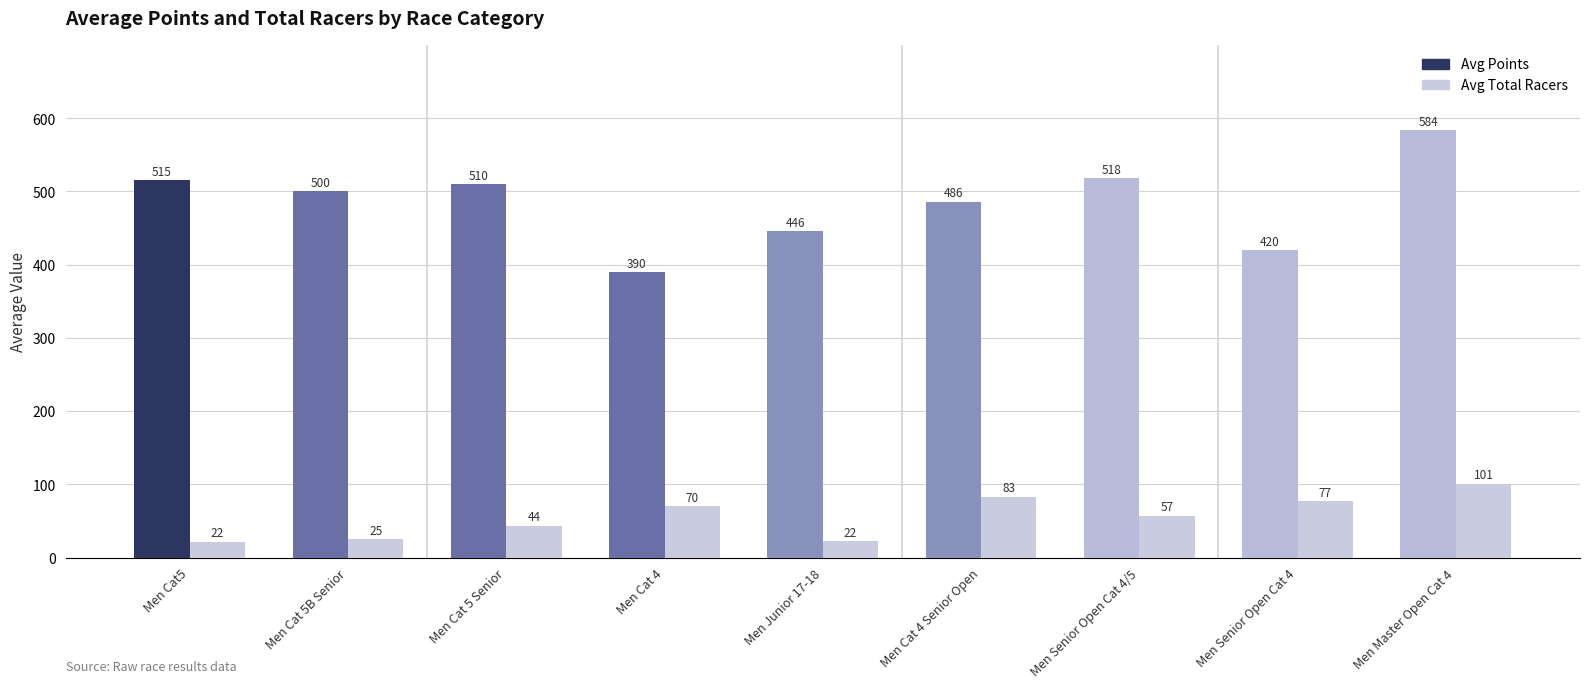

Rank the categories by Avg Points value from lowest to highest.

Men Cat 4, Men Senior Open Cat 4, Men Junior 17-18, Men Cat 4 Senior Open, Men Cat 5B Senior, Men Cat 5 Senior, Men Cat5, Men Senior Open Cat 4/5, Men Master Open Cat 4